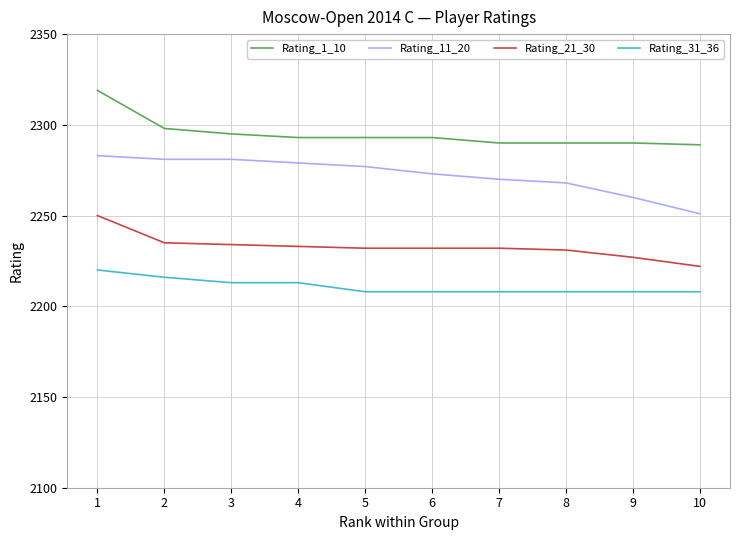

Read the Rating_31_36 value at 3, to the nearest 5.

2215